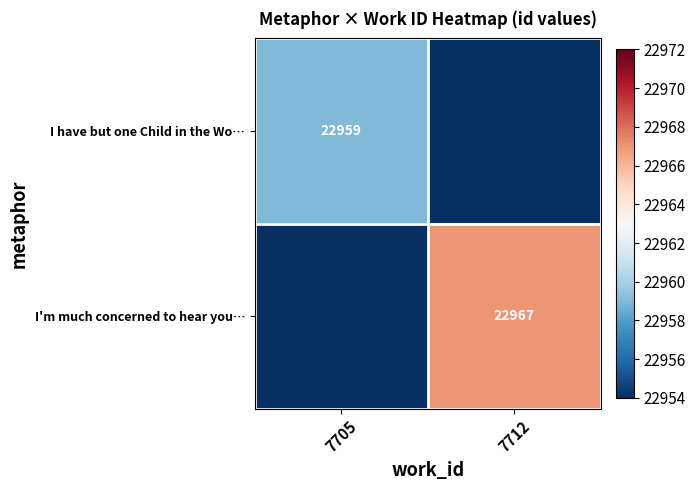

Is it true that I'm much concerned to hear you… equals 9476 at 7712?

False